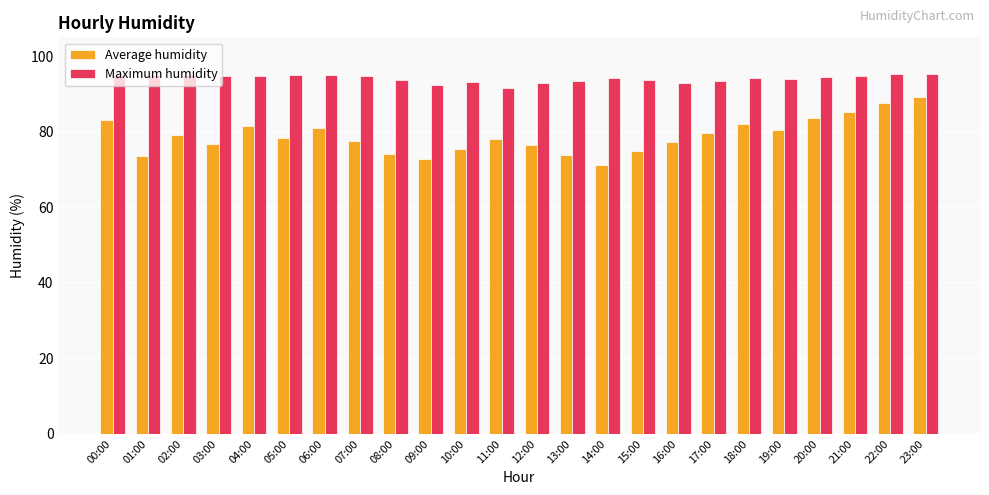

Does the chart contain any negative values?

No